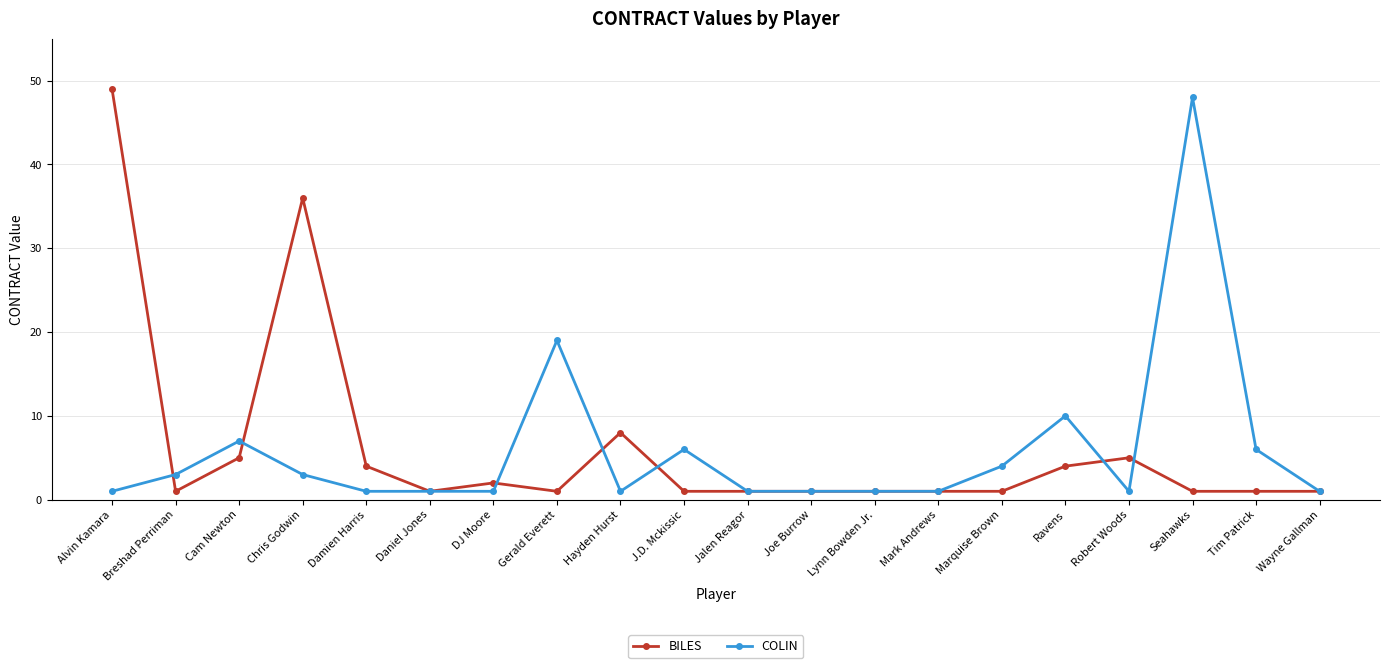

At which category does BILES reach its first local valley?

Breshad Perriman